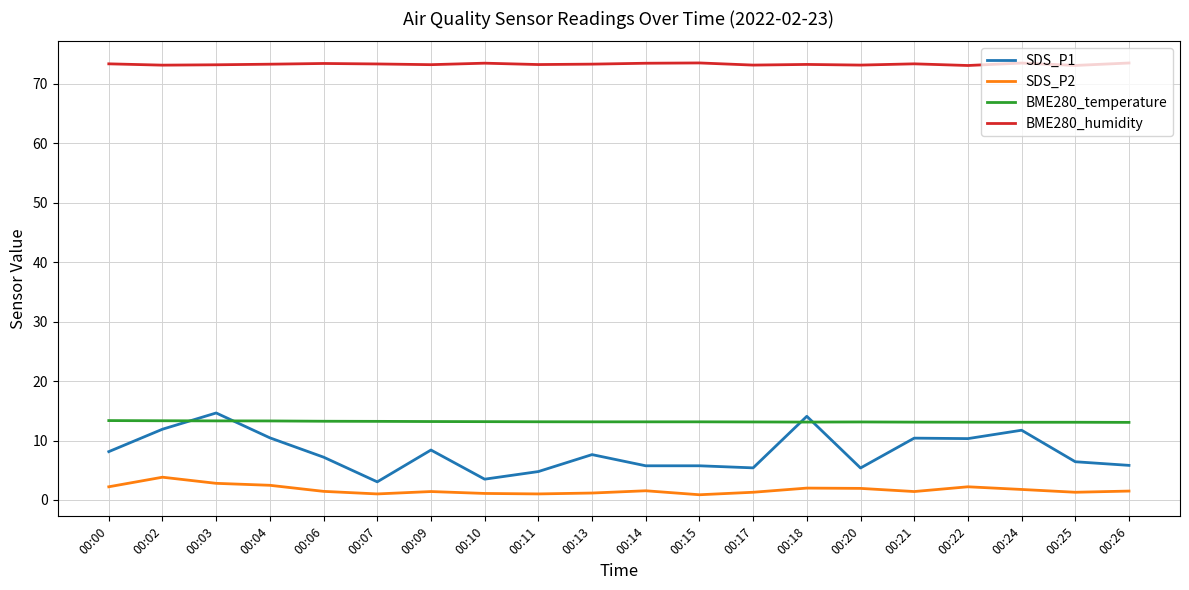

True or false: BME280_humidity and SDS_P1 intersect in this chart.

False